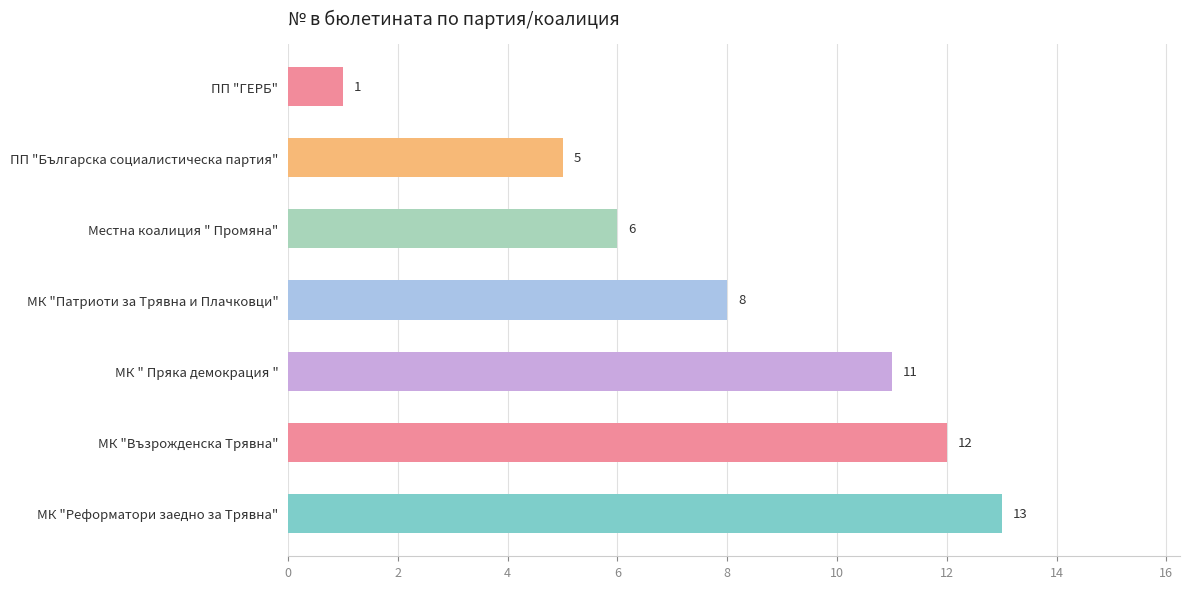

Is it true that the value at МК "Реформатори заедно за Трявна" is 13?

True